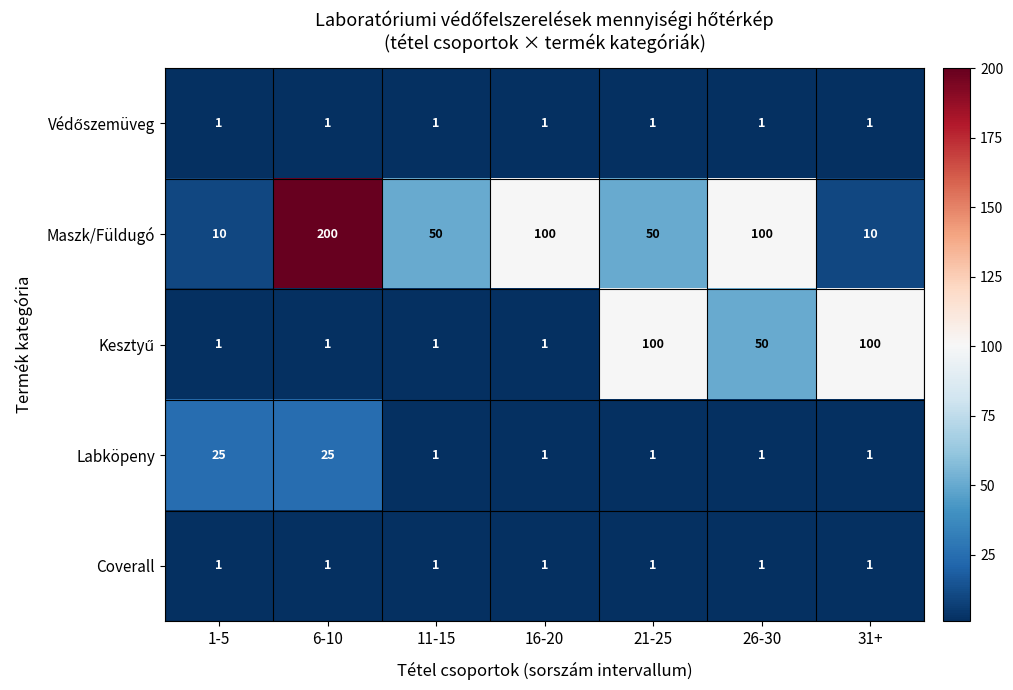

What is the average value of the Labköpeny series?

8